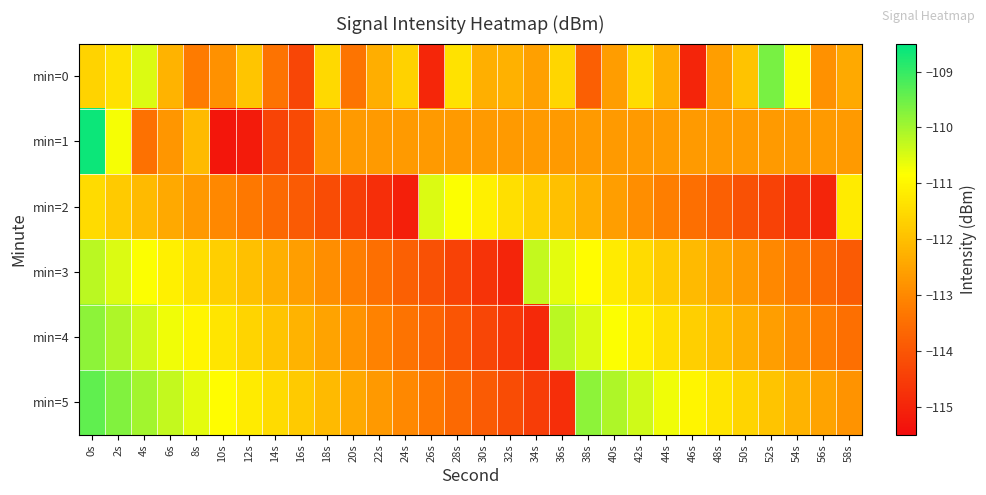

Count the number of categories in the chart.

30